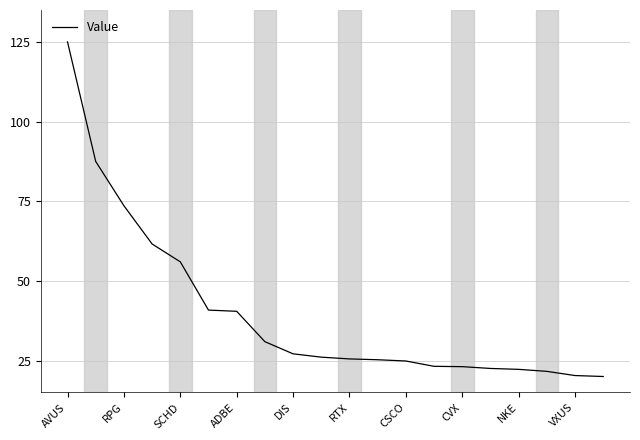

What is the smallest value displayed?

20.0